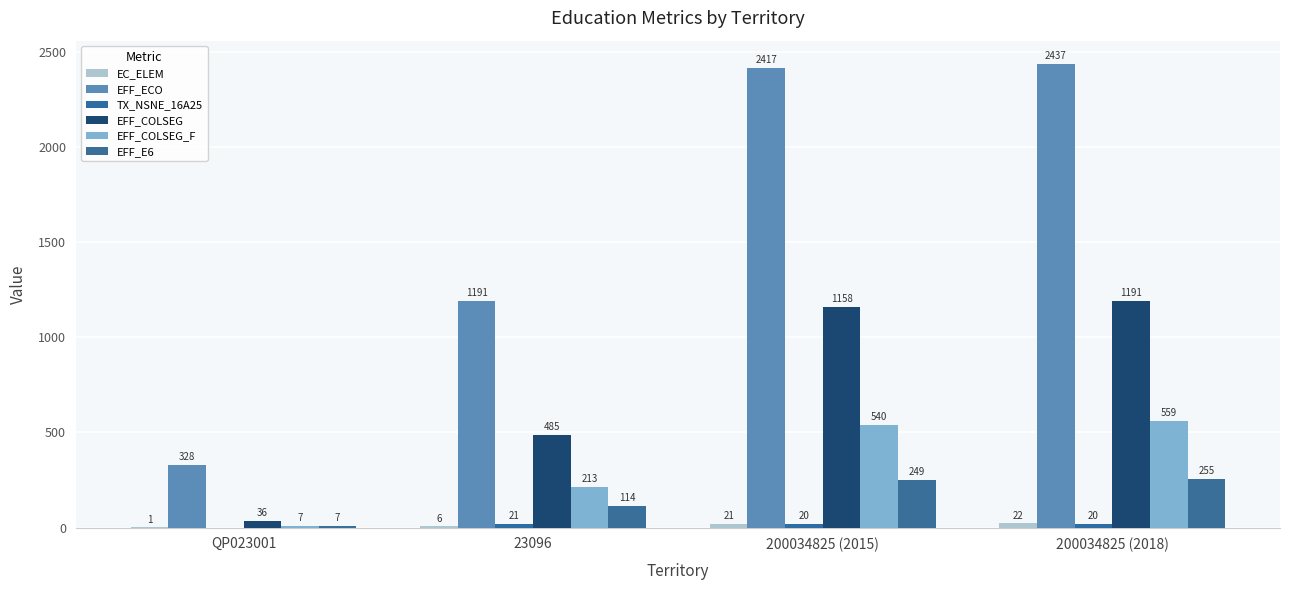

How many data points does each series have?

4